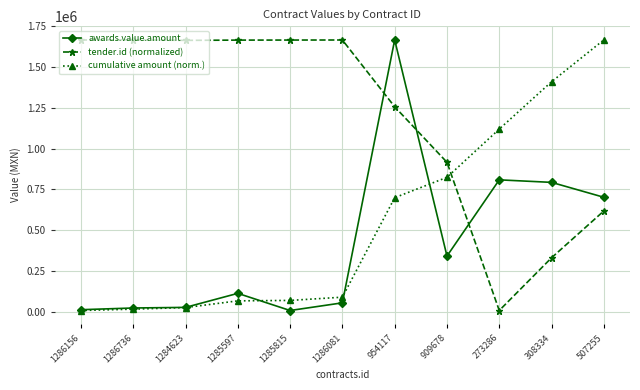

Between 1286081 and 507255, which series saw the biggest shift?

cumulative amount (norm.)